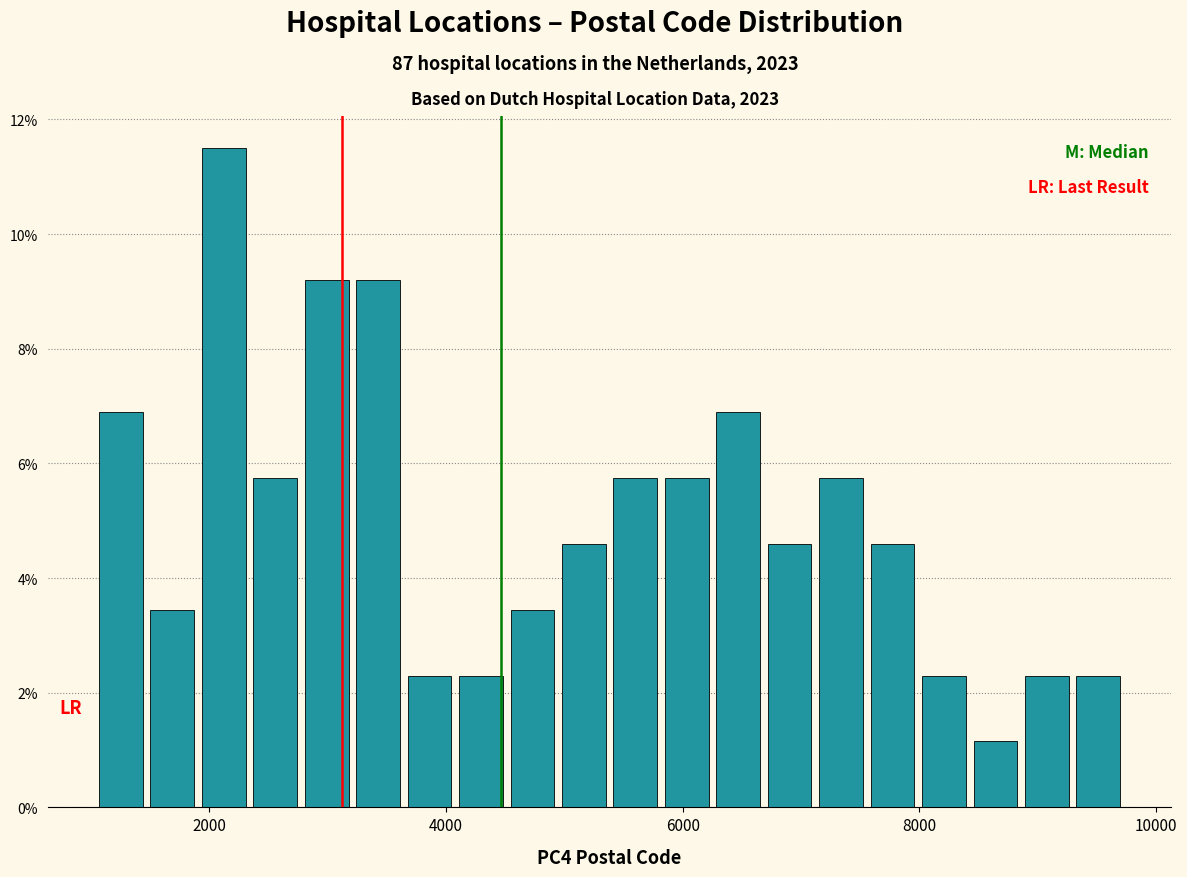

Around what value on the x-axis is the tallest bar? Give the approximate position of its centre, as read against the axis.

2200